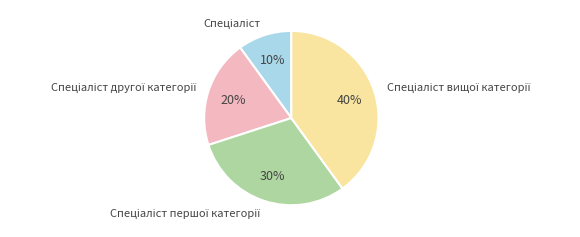

Does any single category account for the majority?

No